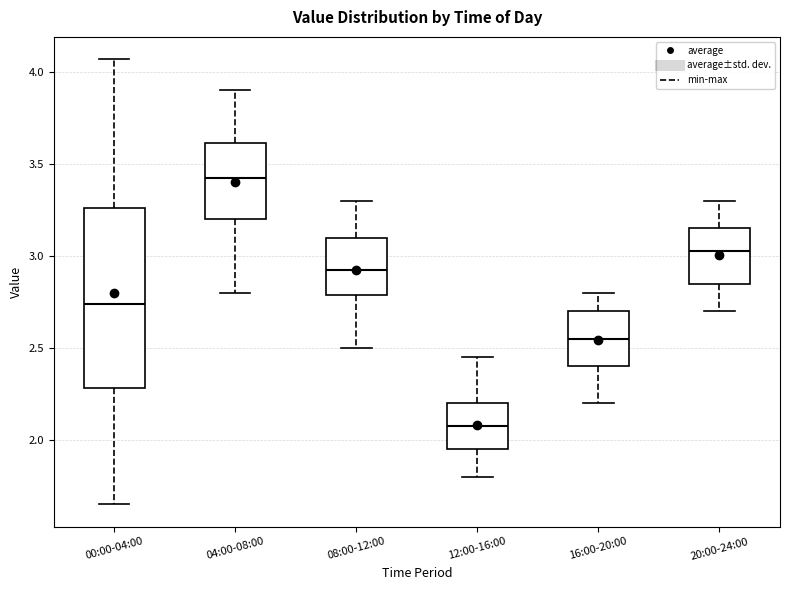

Reading left to right, transcribe this box plot: for each box, give where its median line is, the range the box spans, and where its two whiskers end, as read against the y-axis. The values are not printed on the chart, so give them approximately, as read against the axis.

00:00-04:00: median 2.75, box 2.30 to 3.25, whiskers 1.65 to 4.05
04:00-08:00: median 3.45, box 3.20 to 3.60, whiskers 2.80 to 3.90
08:00-12:00: median 2.95, box 2.80 to 3.10, whiskers 2.50 to 3.30
12:00-16:00: median 2.10, box 1.95 to 2.20, whiskers 1.80 to 2.45
16:00-20:00: median 2.55, box 2.40 to 2.70, whiskers 2.20 to 2.80
20:00-24:00: median 3.05, box 2.85 to 3.15, whiskers 2.70 to 3.30